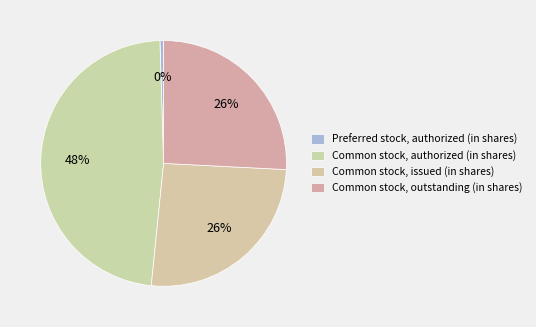

How many segments does this pie chart have?

4